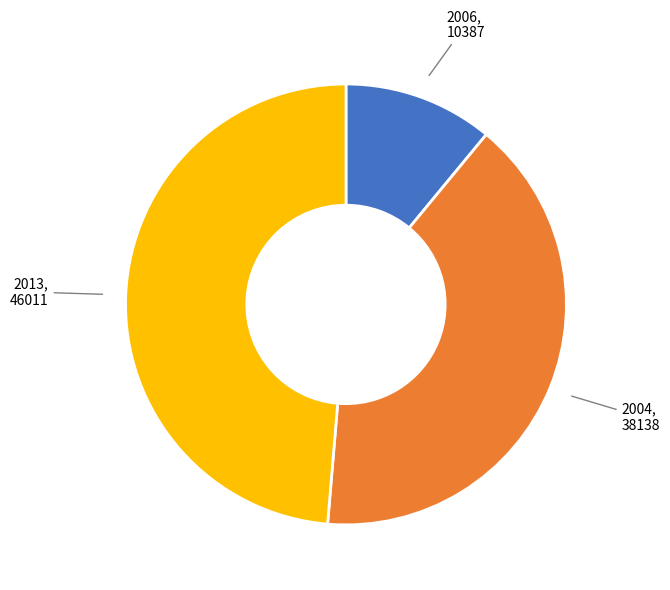

Is there any slice that represents more than half of the pie?

No